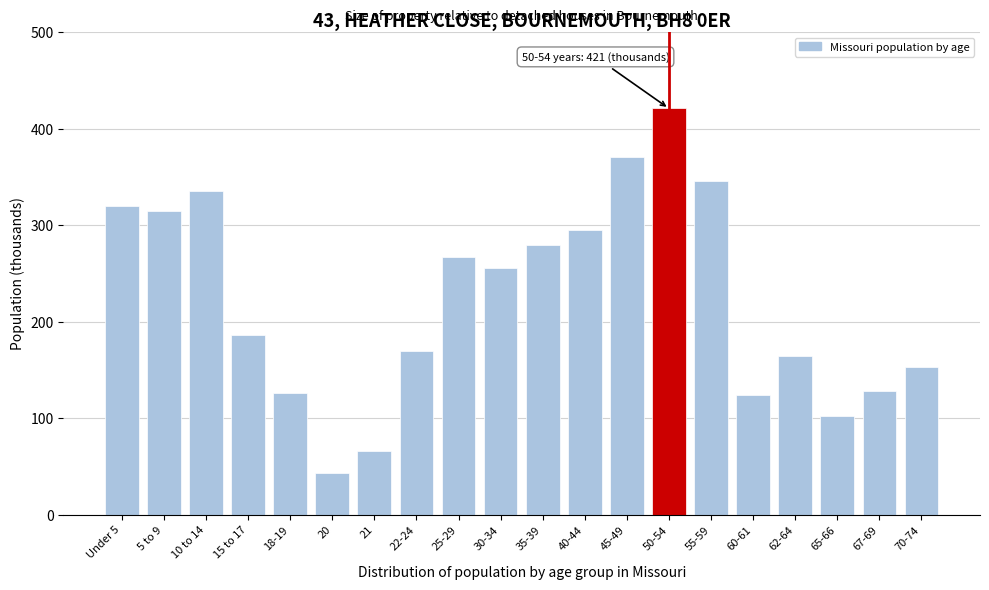

Reading left to right, transcribe all the data shown in this chart.

320	315	336	186	126	43	66	170	267	256	280	295	371	421	346	124	164	102	128	153